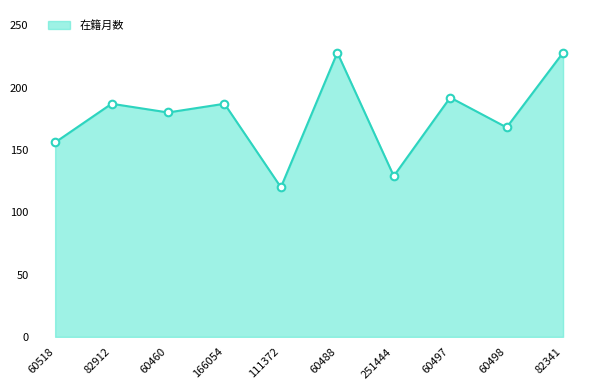

What is the ratio of the value at 82912 to the value at 60488?

0.8